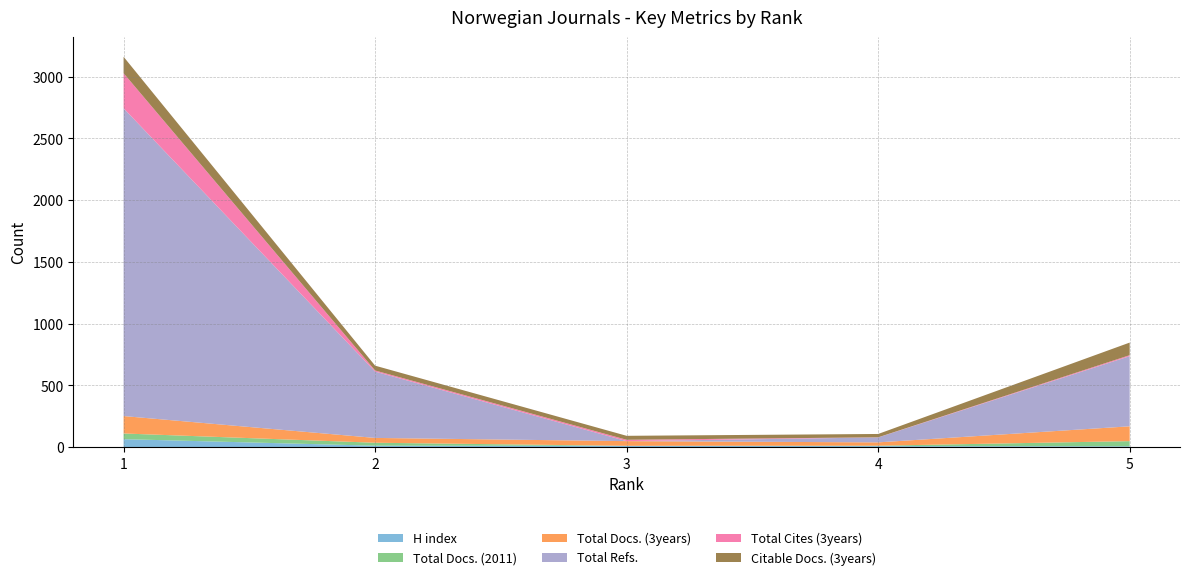

Reading left to right, list all the values displayed in this chart.

H index: 65	12	11	9	7
Total Docs. (2011): 46	24	0	3	42
Total Docs. (3years): 141	39	38	27	120
Total Refs.: 2492	537	0	40	568
Total Cites (3years): 284	9	11	1	8
Citable Docs. (3years): 133	39	32	27	102